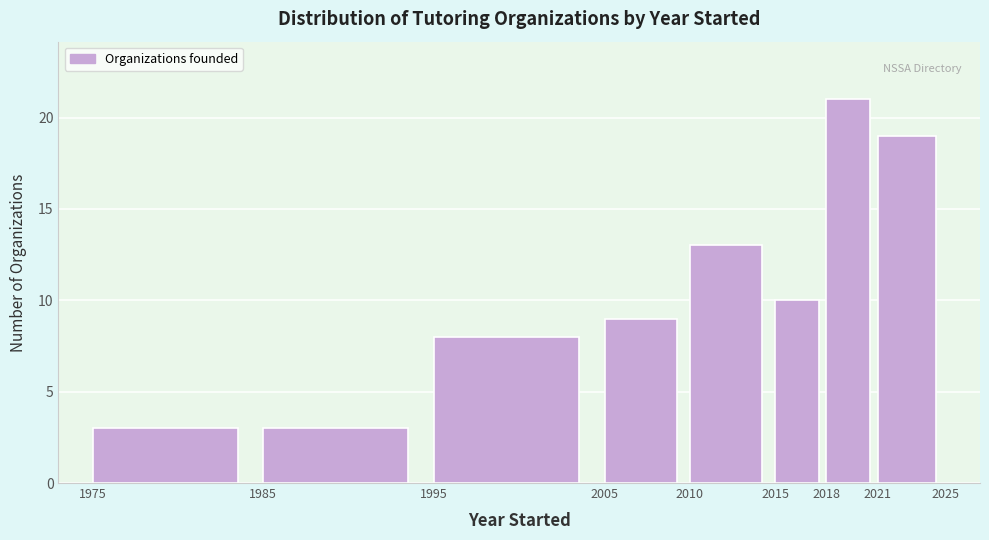

Reading left to right, transcribe this chart: for each bar, give the range it covers on the x-axis and its height. The values are not printed on the chart, so give them approximately, as read against the axis.

1975 to 1985: 3
1985 to 1995: 3
1995 to 2005: 8
2005 to 2010: 9
2010 to 2015: 13
2015 to 2018: 10
2018 to 2021: 21
2021 to 2025: 19